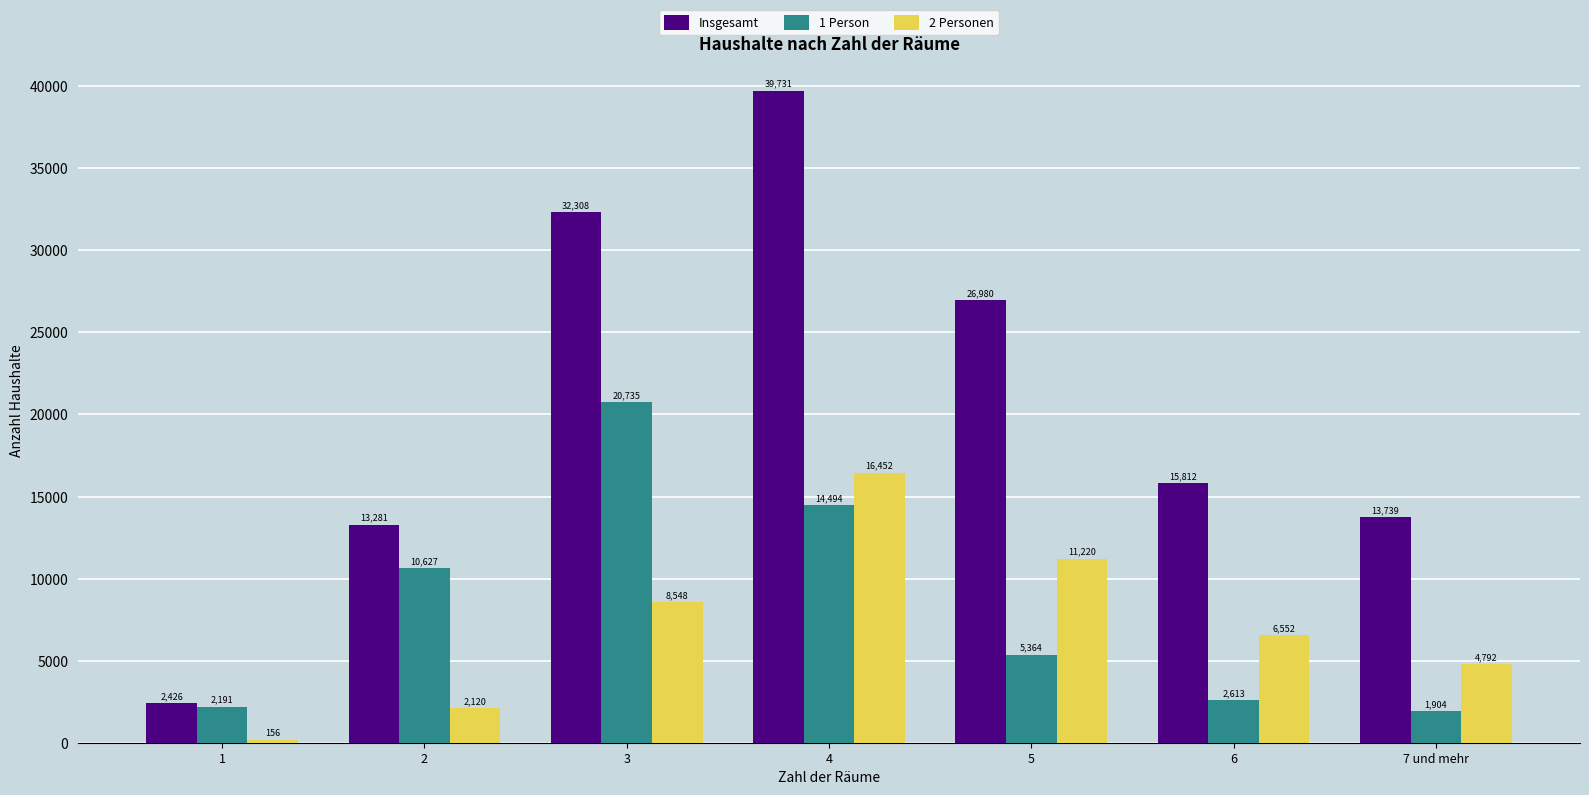

What position from the left is 4?

4